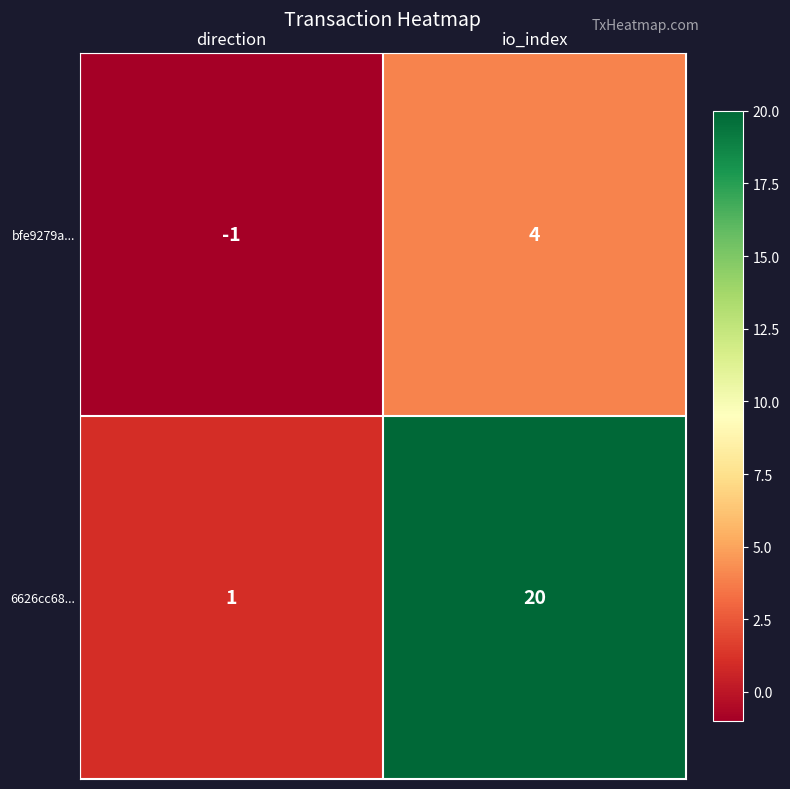

At which category does the chart reach its minimum across all series?

direction